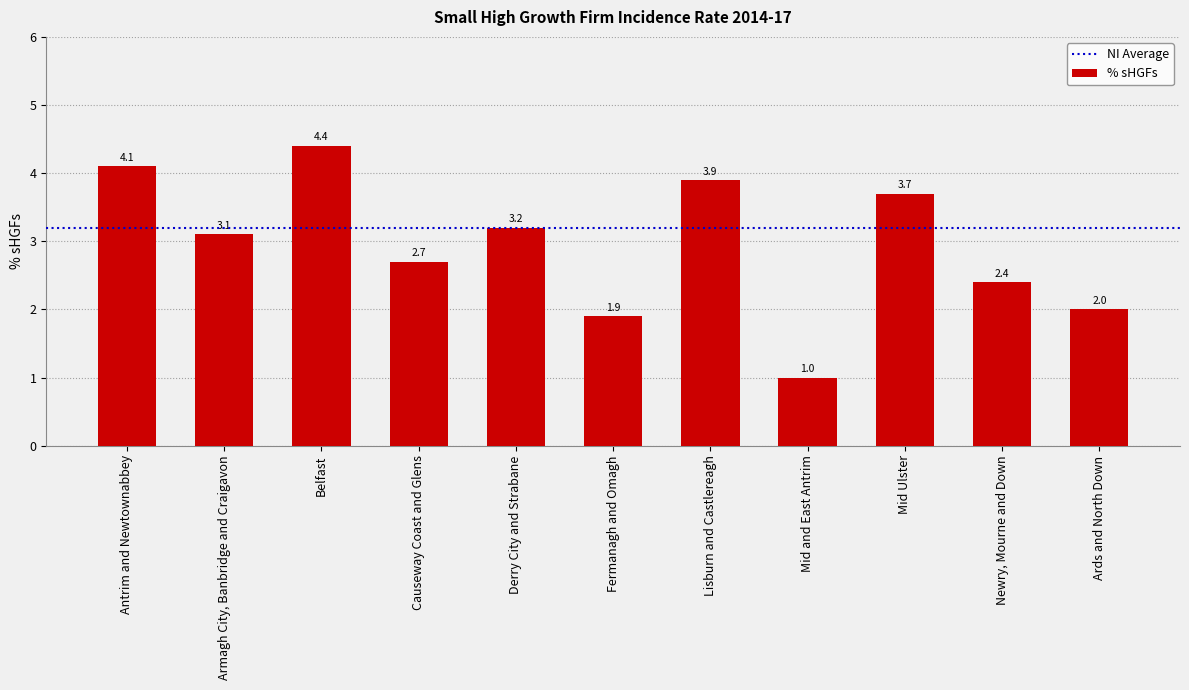

What is the approximate value at Fermanagh and Omagh?

1.9